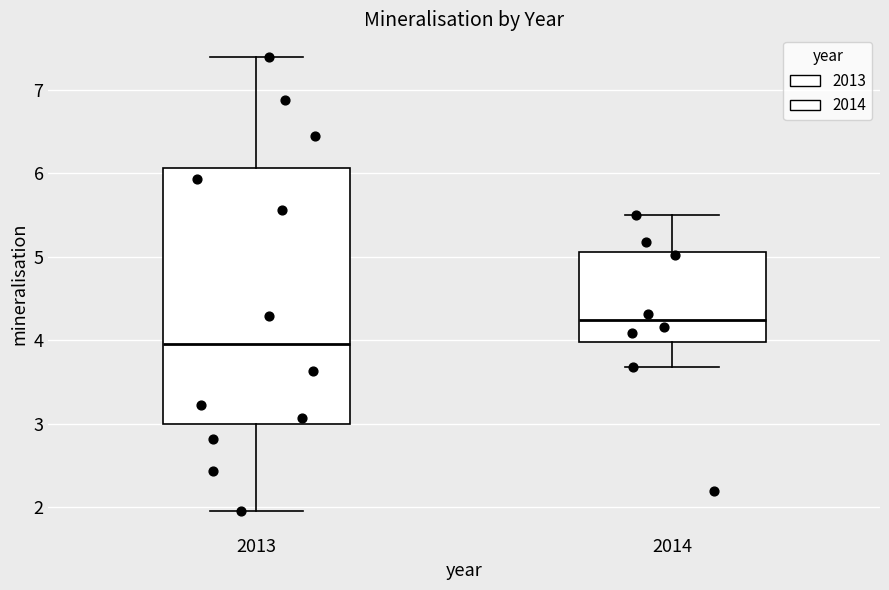

Reading left to right, read every box against the y-axis: the position of its median line, the range the box covers, and the ends of its whiskers. The values are not printed on the chart, so give them approximately, as read against the axis.

2013: median 4.0, box 3.0 to 6.1, whiskers 2.0 to 7.4
2014: median 4.2, box 4.0 to 5.1, whiskers 3.7 to 5.5